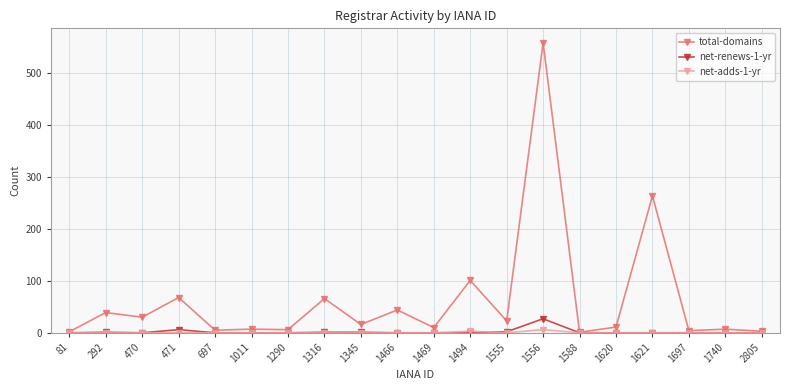

True or false: net-renews-1-yr has more than 2 points higher than both neighbors.

True